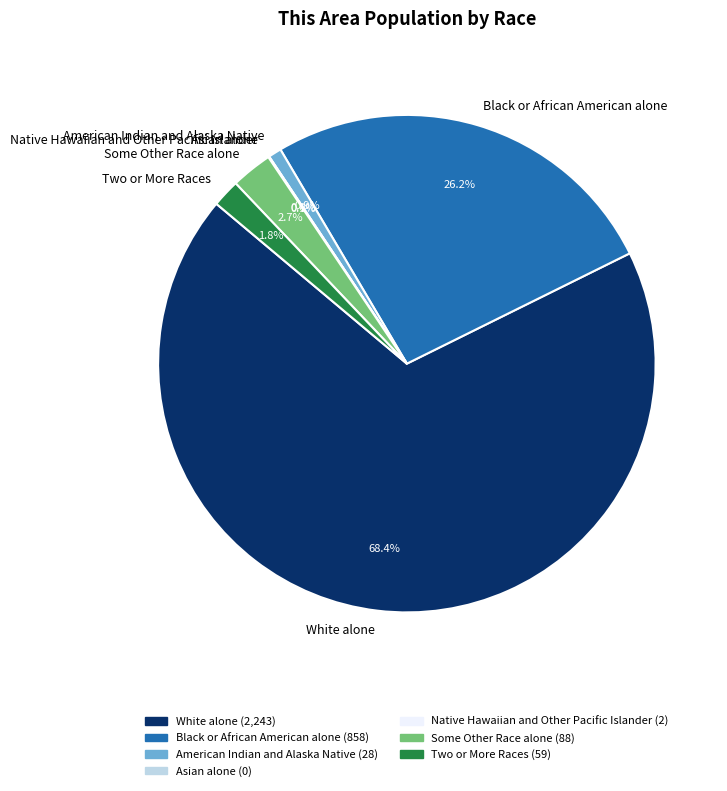

To the nearest percent, what portion does Black or African American alone represent?

26%